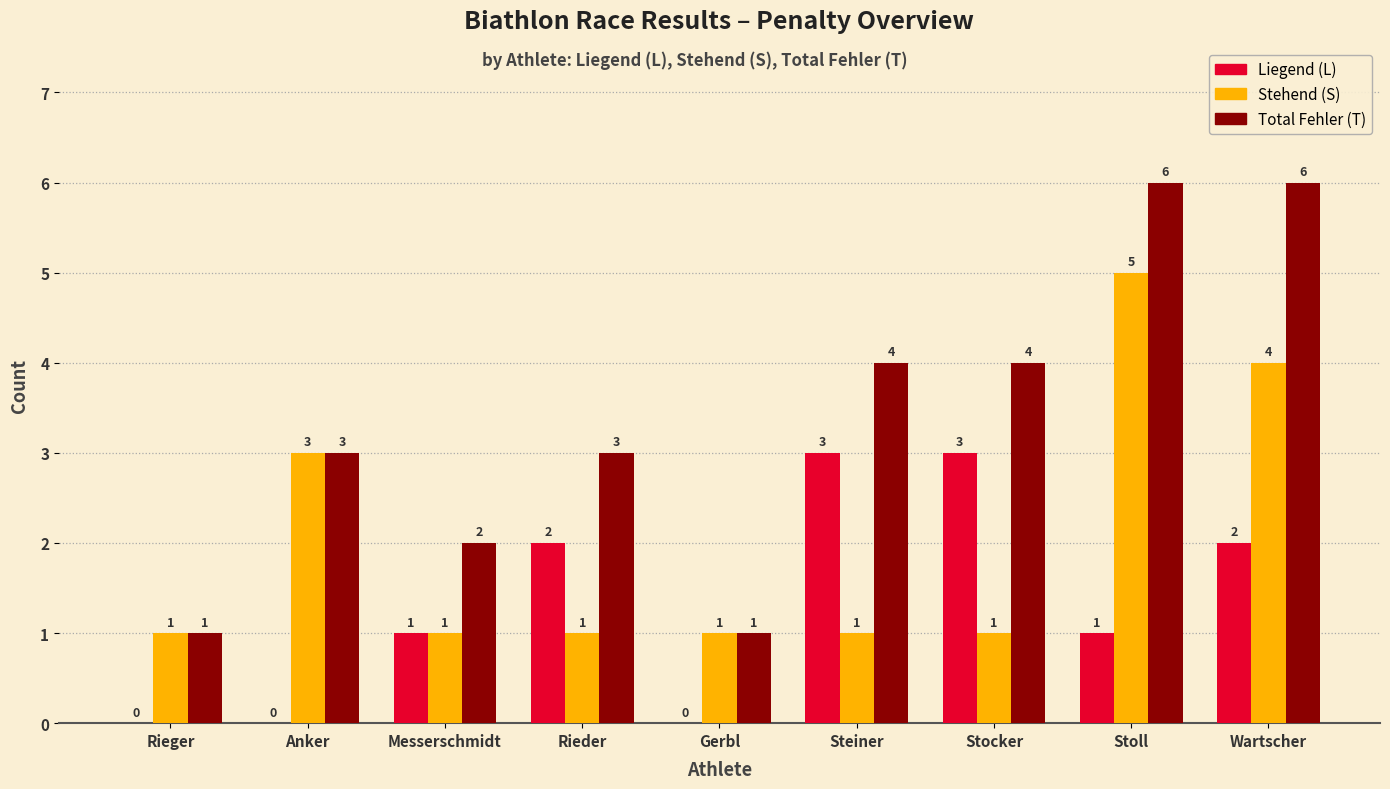

Reading left to right, extract all data points from this chart.

Liegend (L): Rieger=0	Anker=0	Messerschmidt=1	Rieder=2	Gerbl=0	Steiner=3	Stocker=3	Stoll=1	Wartscher=2
Stehend (S): Rieger=1	Anker=3	Messerschmidt=1	Rieder=1	Gerbl=1	Steiner=1	Stocker=1	Stoll=5	Wartscher=4
Total Fehler (T): Rieger=1	Anker=3	Messerschmidt=2	Rieder=3	Gerbl=1	Steiner=4	Stocker=4	Stoll=6	Wartscher=6